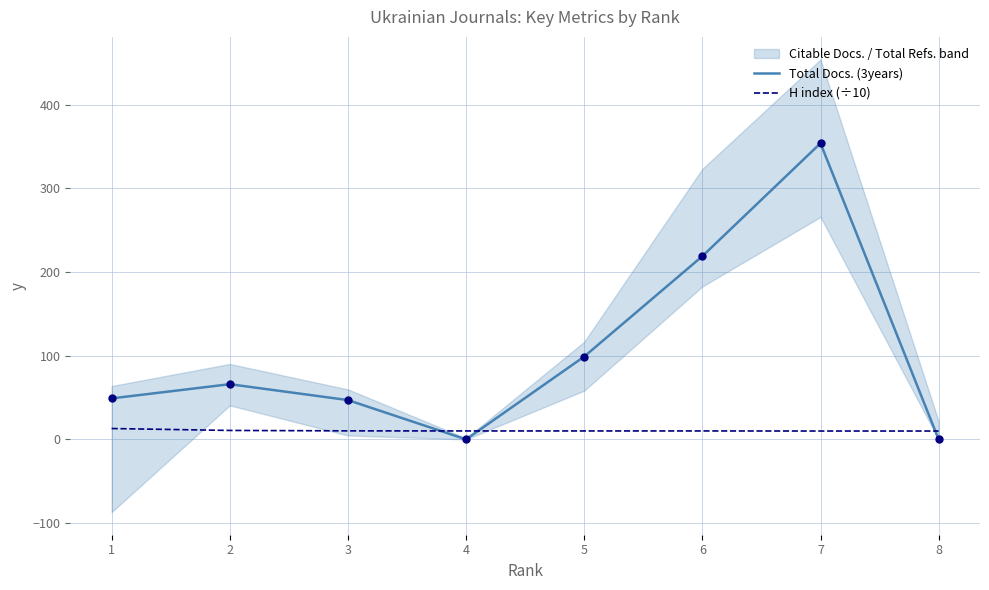

Is the value of H index (÷10) at 6 greater than the value of Total Docs. (3years) at 2?

No